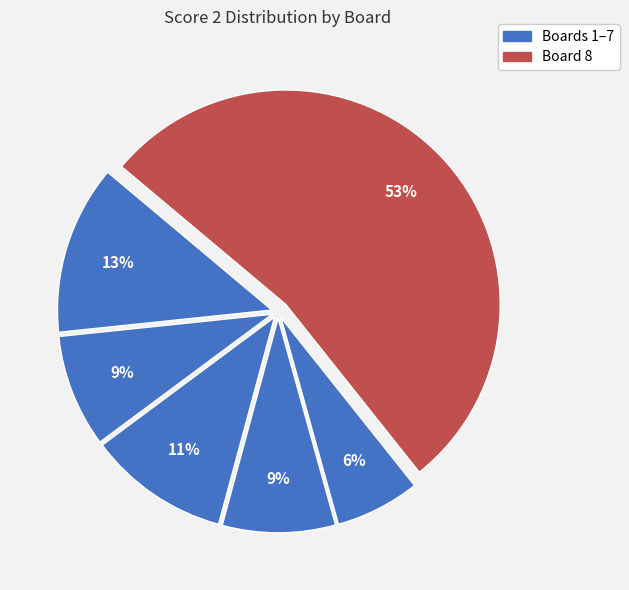

How many slices are in this pie chart?

6